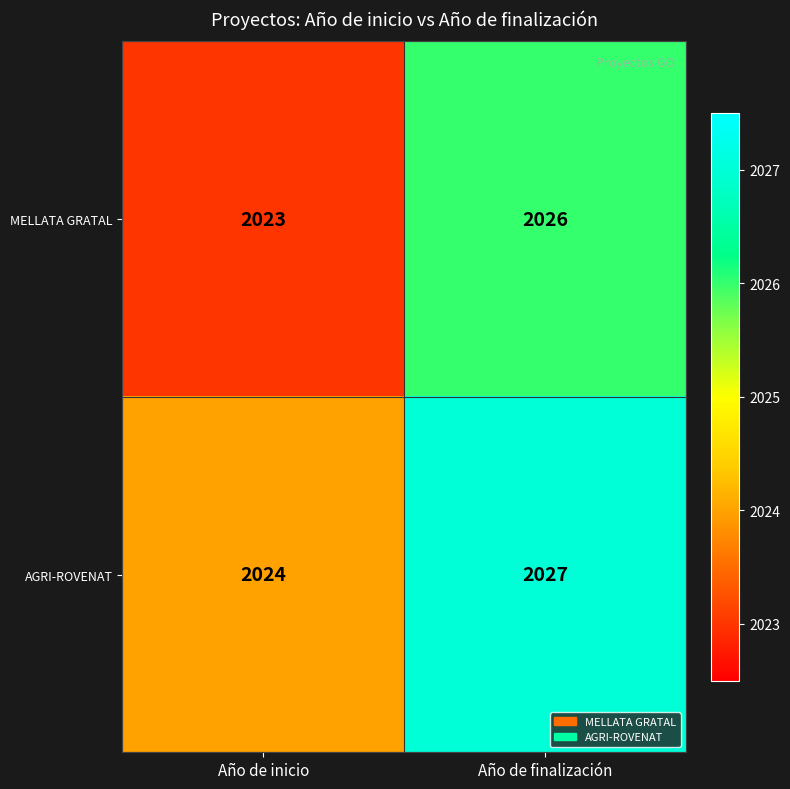

What is the total value across all series at Año de finalización?

4053